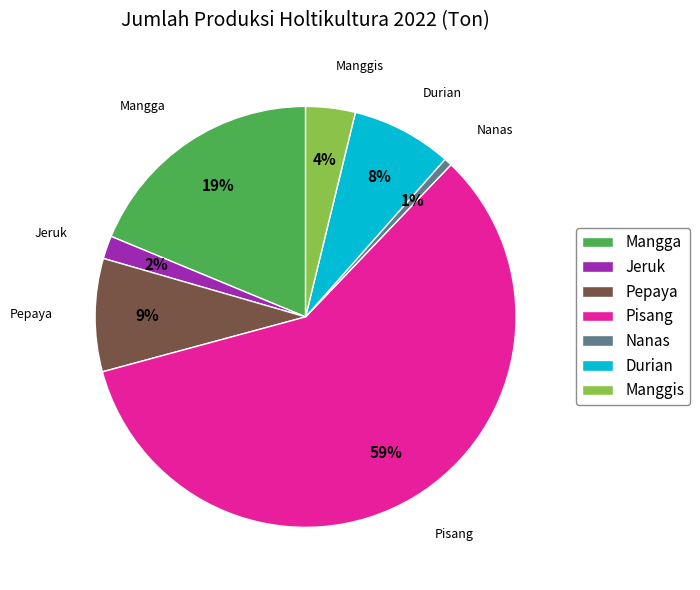

Is there a majority slice in this chart?

Yes